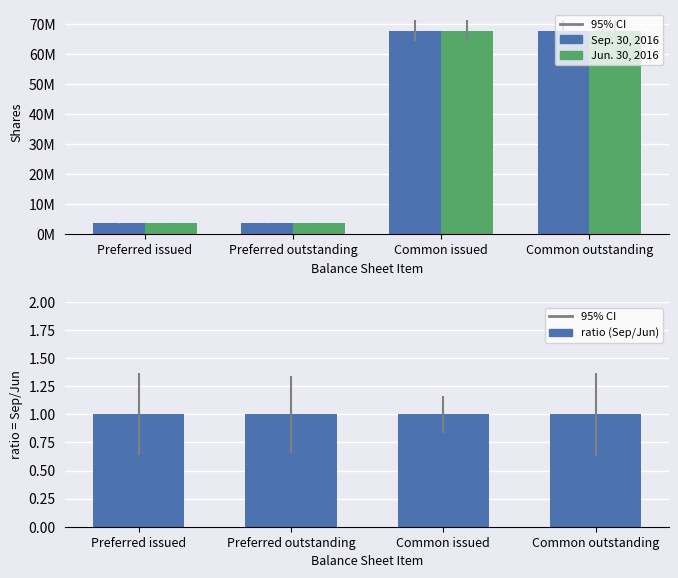

What position from the left is Common outstanding?

4